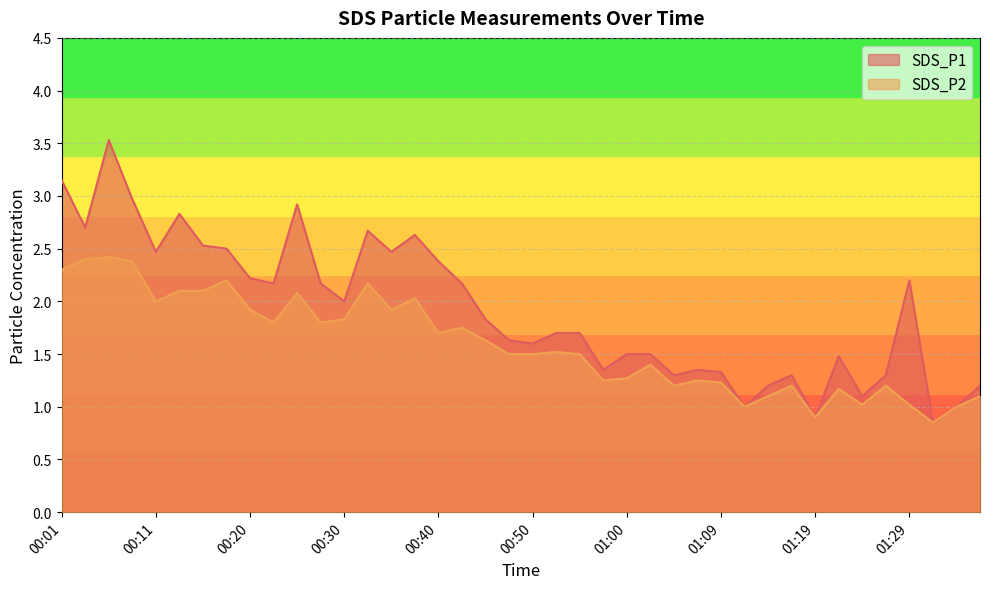

What is the label of the 33rd point from the right?

00:18